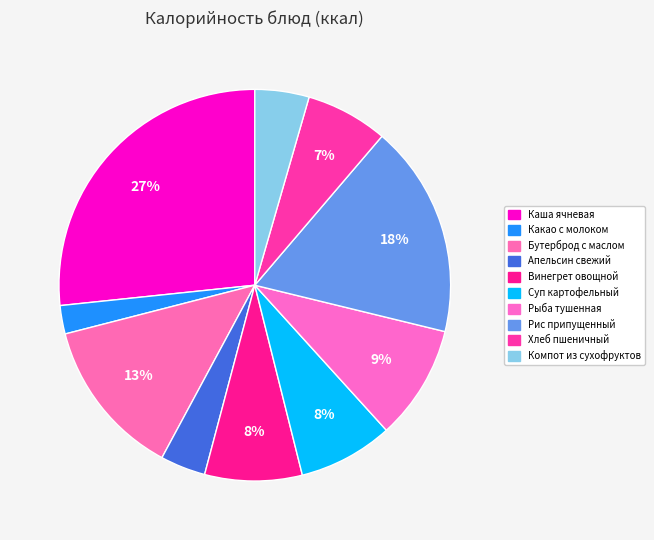

Rank the categories by value from highest to lowest.

Каша ячневая, Рис припущенный, Бутерброд с маслом, Рыба тушенная, Винегрет овощной, Суп картофельный, Хлеб пшеничный, Компот из сухофруктов, Апельсин свежий, Какао с молоком